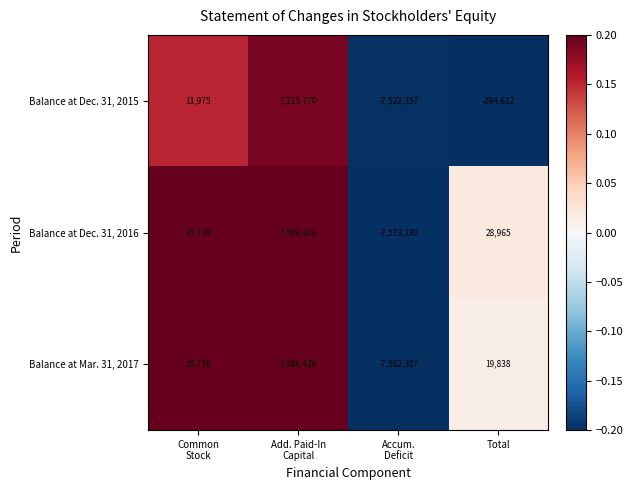

What is the average value of the Balance at Dec. 31, 2015 series?

-147306